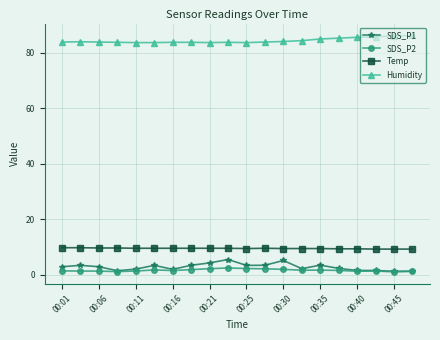

Which series has the largest total across all categories?

Humidity